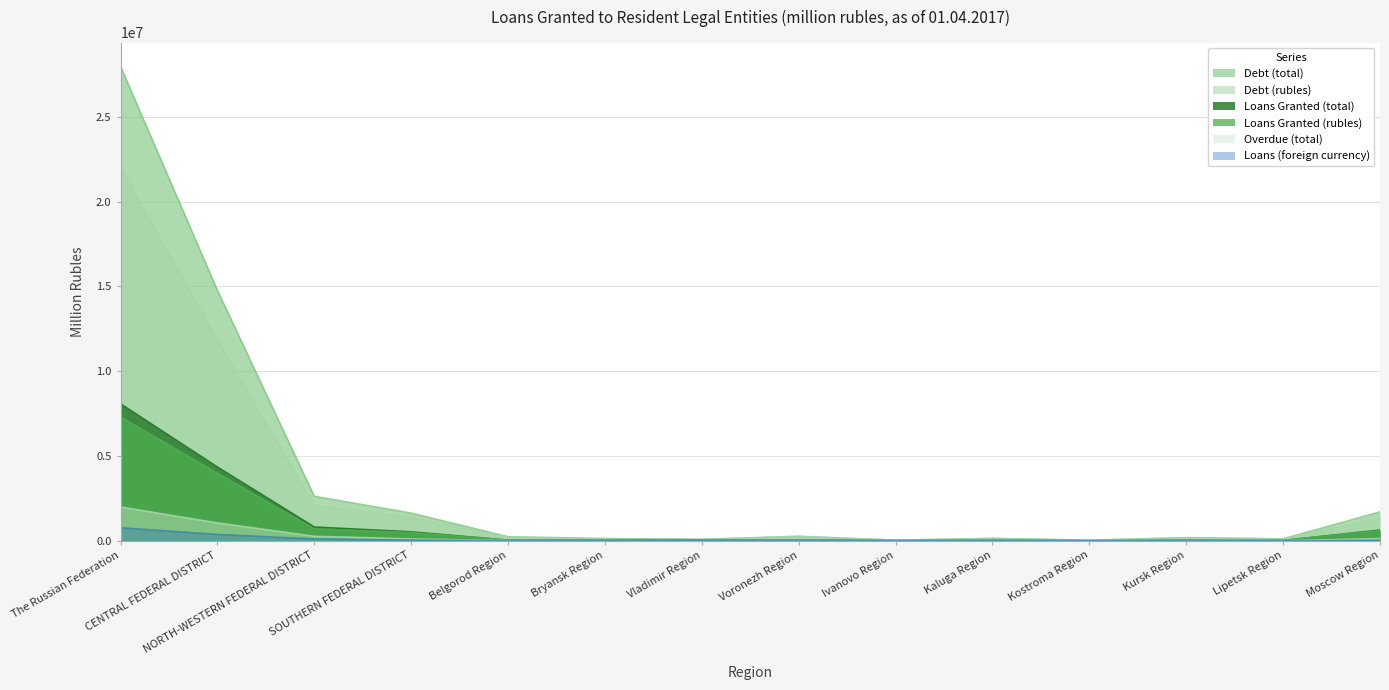

Where is Debt (total) nearest to the value 14004910?

CENTRAL FEDERAL DISTRICT